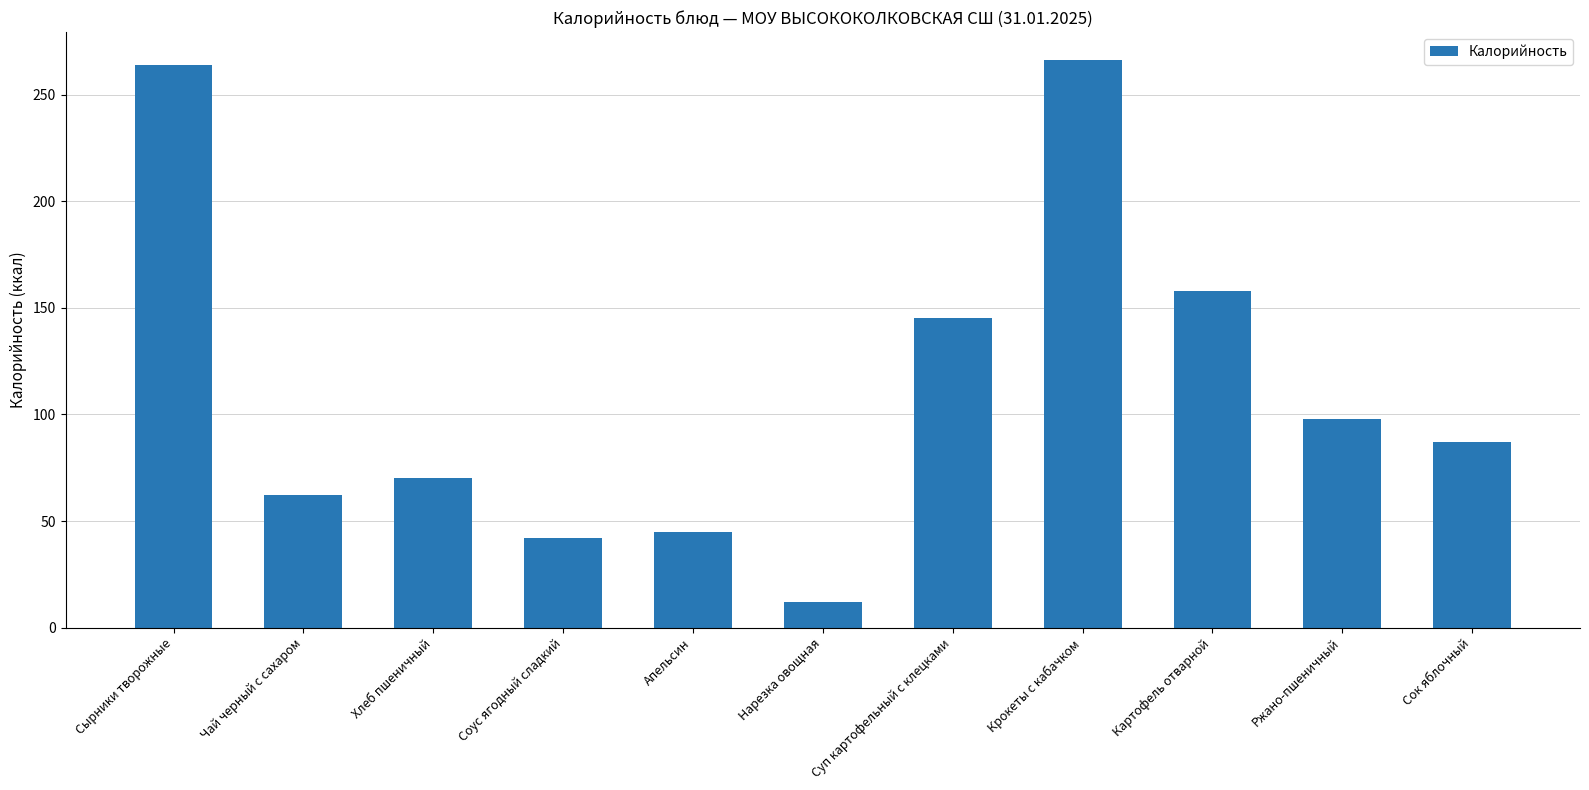

Approximately how many times larger is the value at Картофель отварной compared to Хлеб пшеничный?

2.3